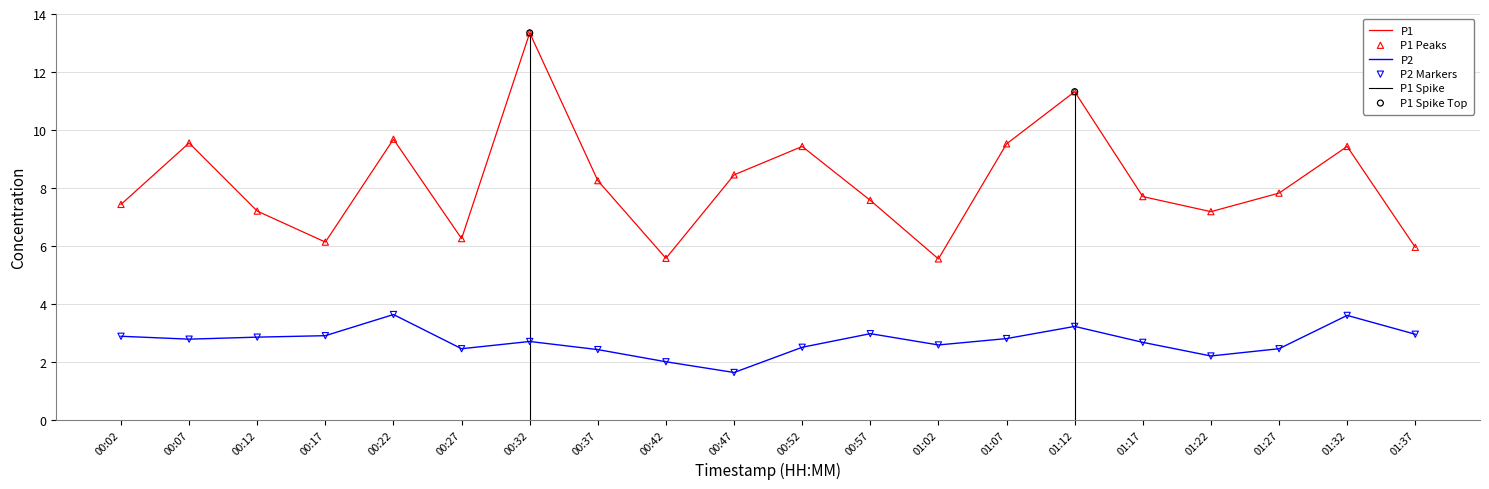

Which series has the largest total across all categories?

P1